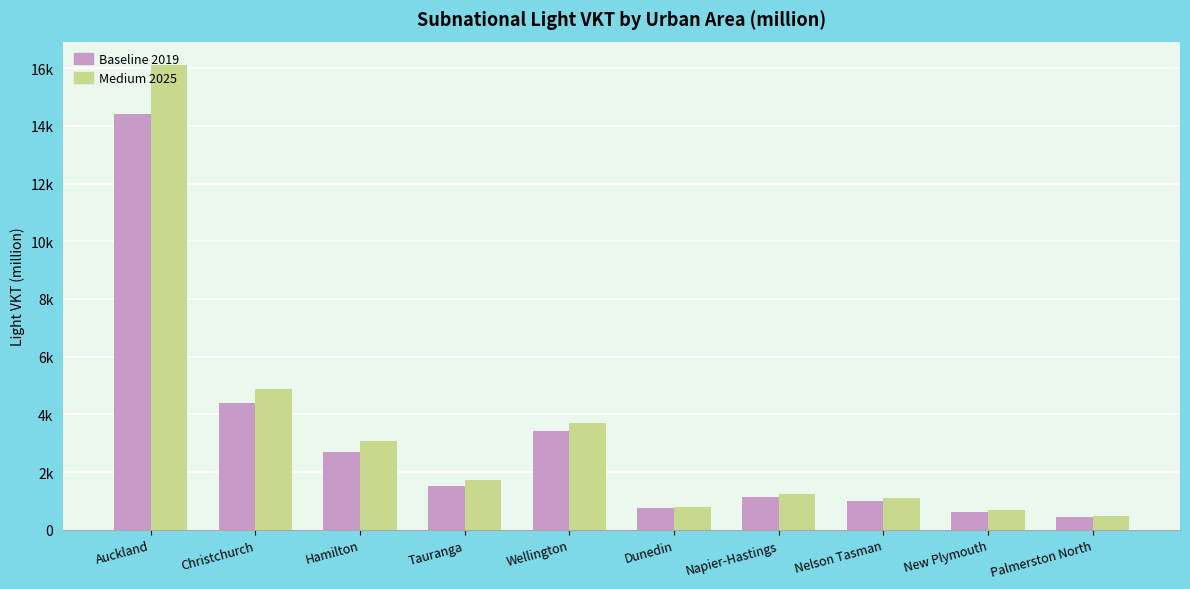

Does the chart contain any negative values?

No